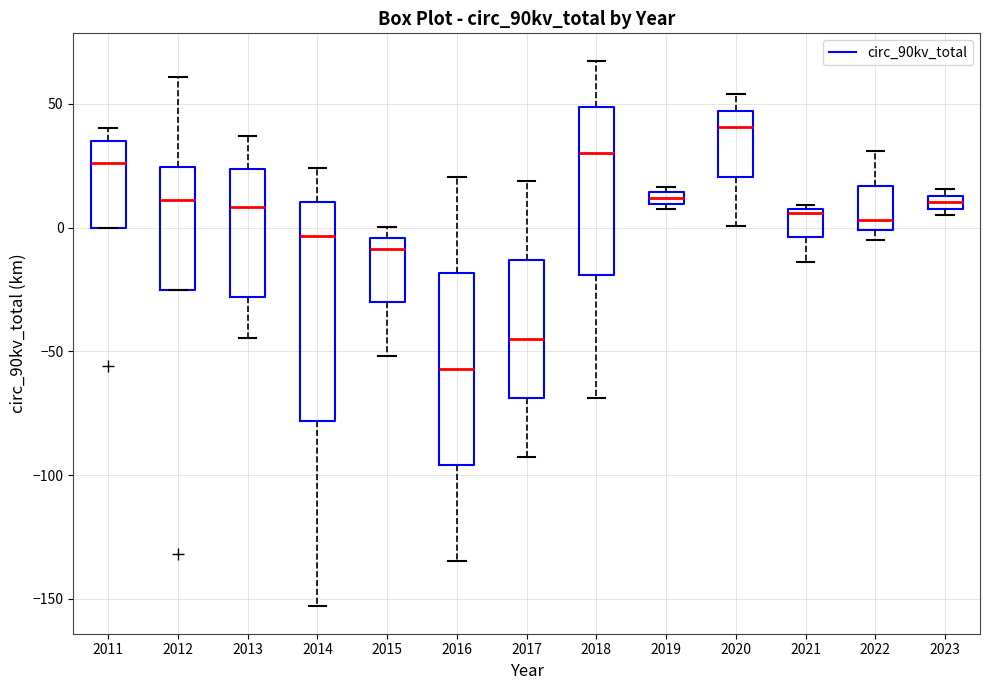

Comparing the boxes themselves (not the whiskers), which one is the tallest?

2014